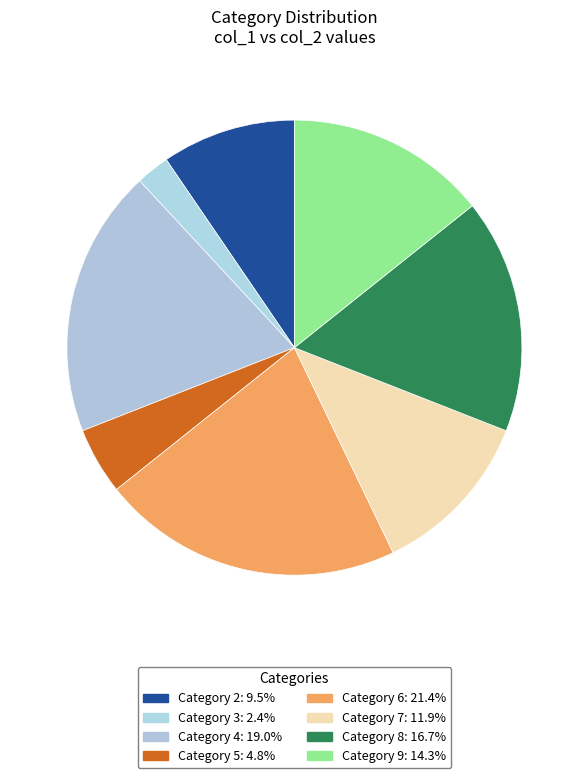

To the nearest percent, what is the difference between the largest and smallest slice percentages?

19%